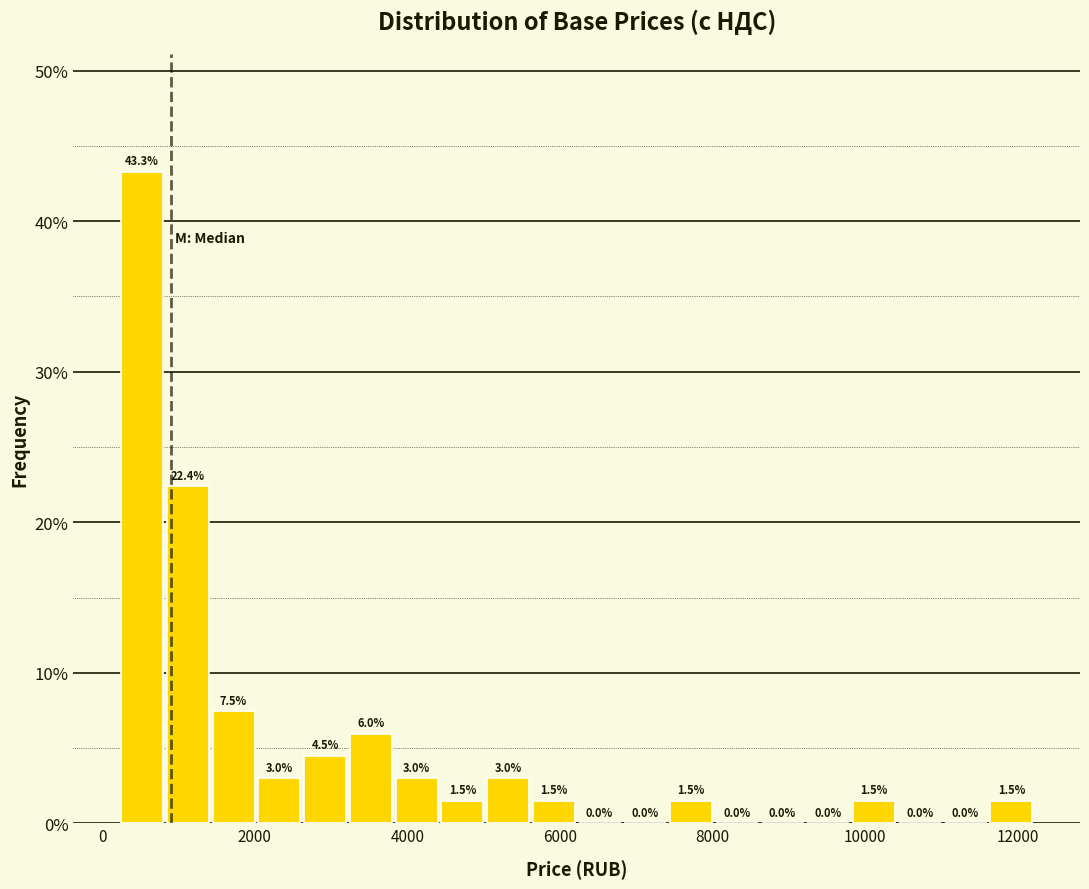

Read against the x-axis, roughly where is the centre of the tallest bar?

600